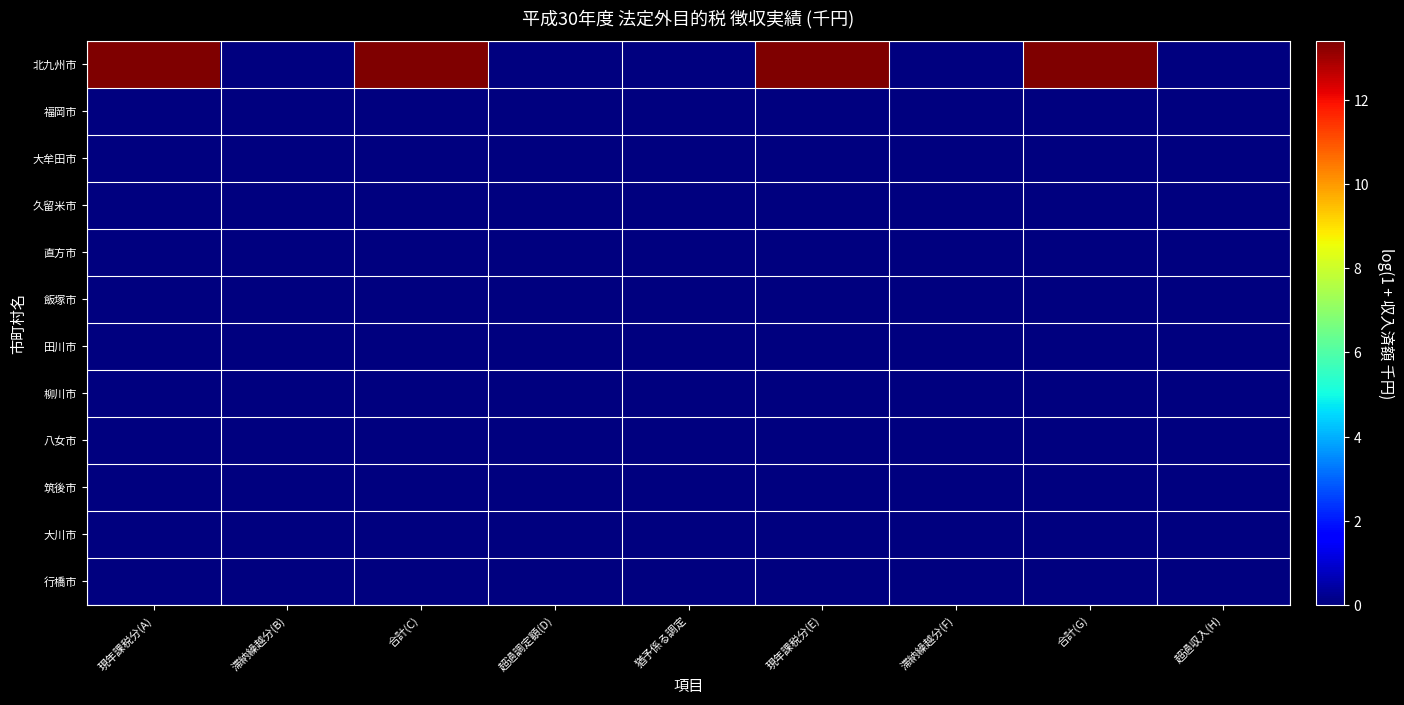

How many series are shown in this chart?

12